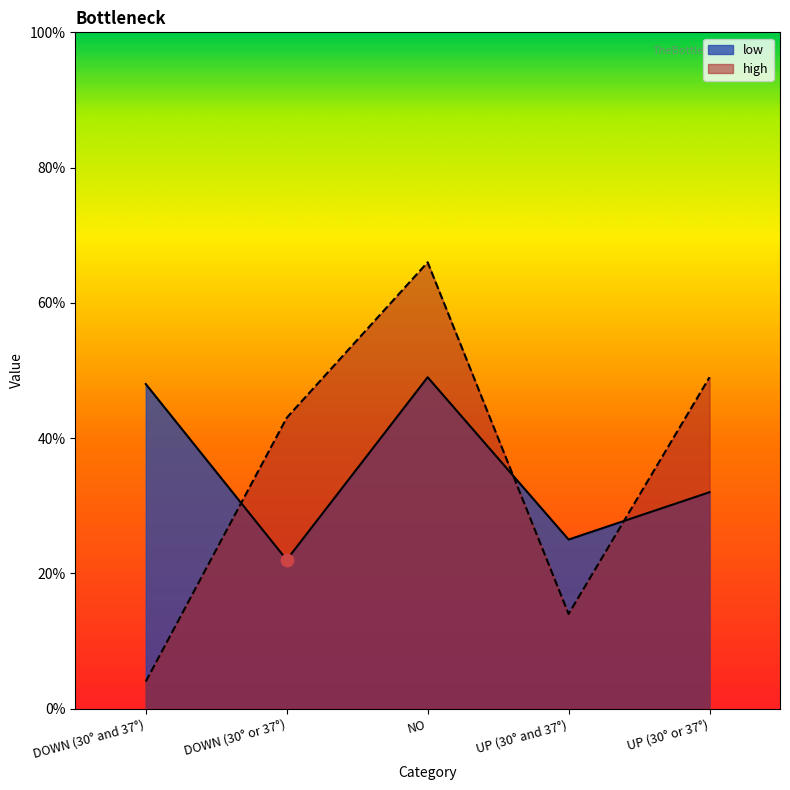

At which category is the sum across all series the highest?

NO